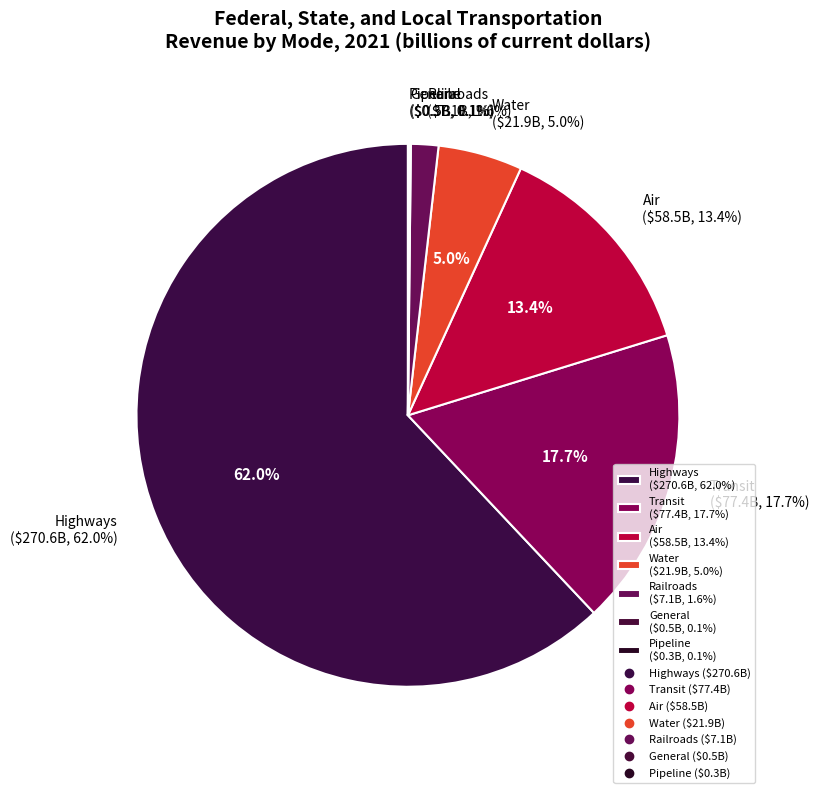

Count the number of slices in the pie.

7